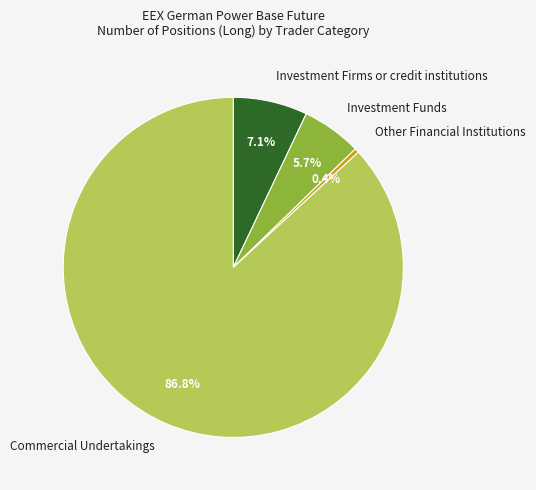

To the nearest percent, what is the difference between the Investment Funds and Commercial Undertakings slice percentages?

81%